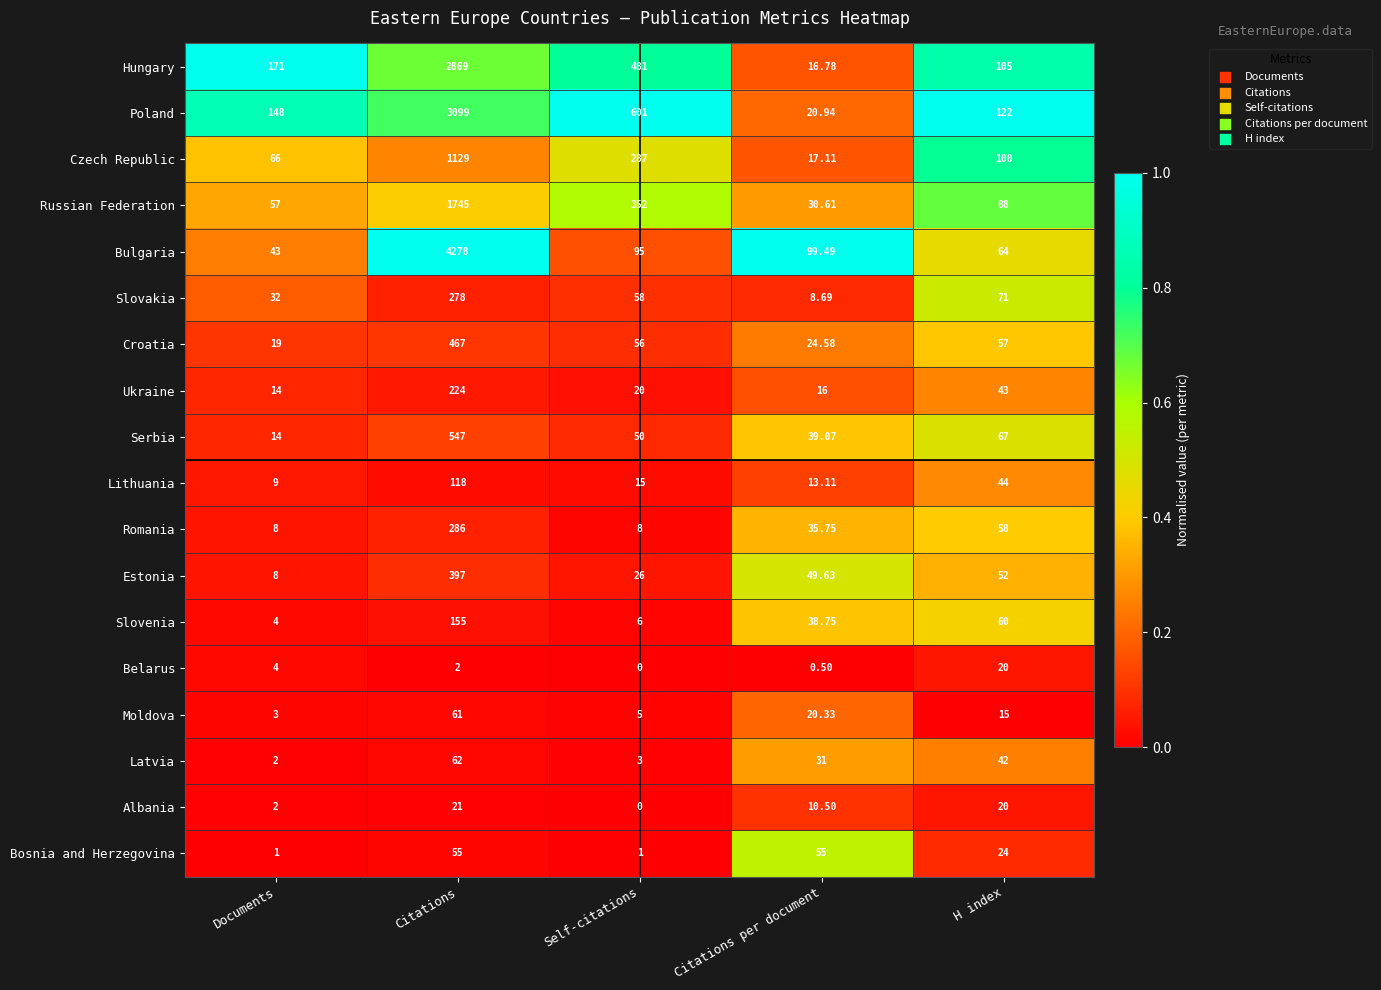

What is the greatest value displayed?

4278.0